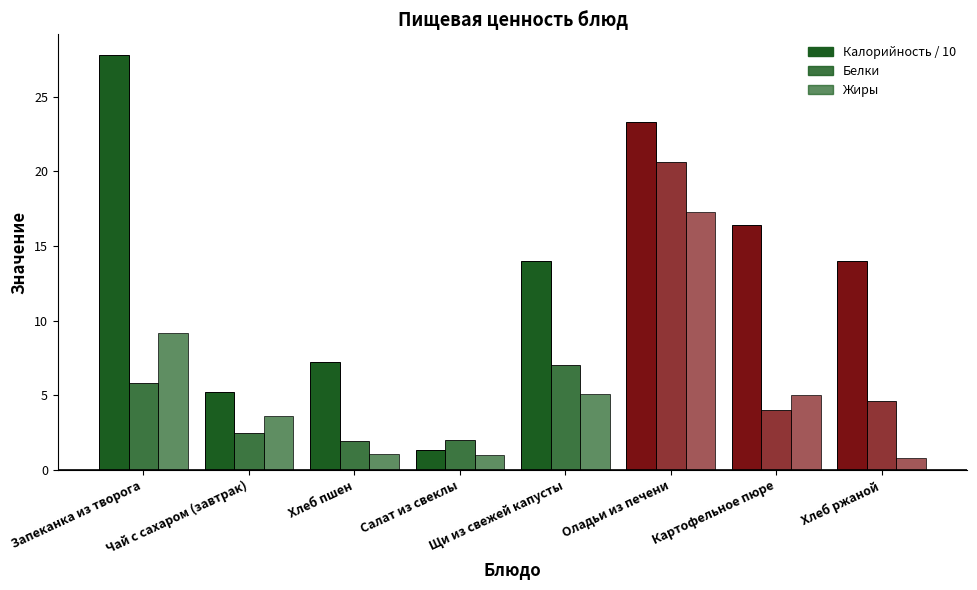

What position from the left is Щи из свежей капусты?

5